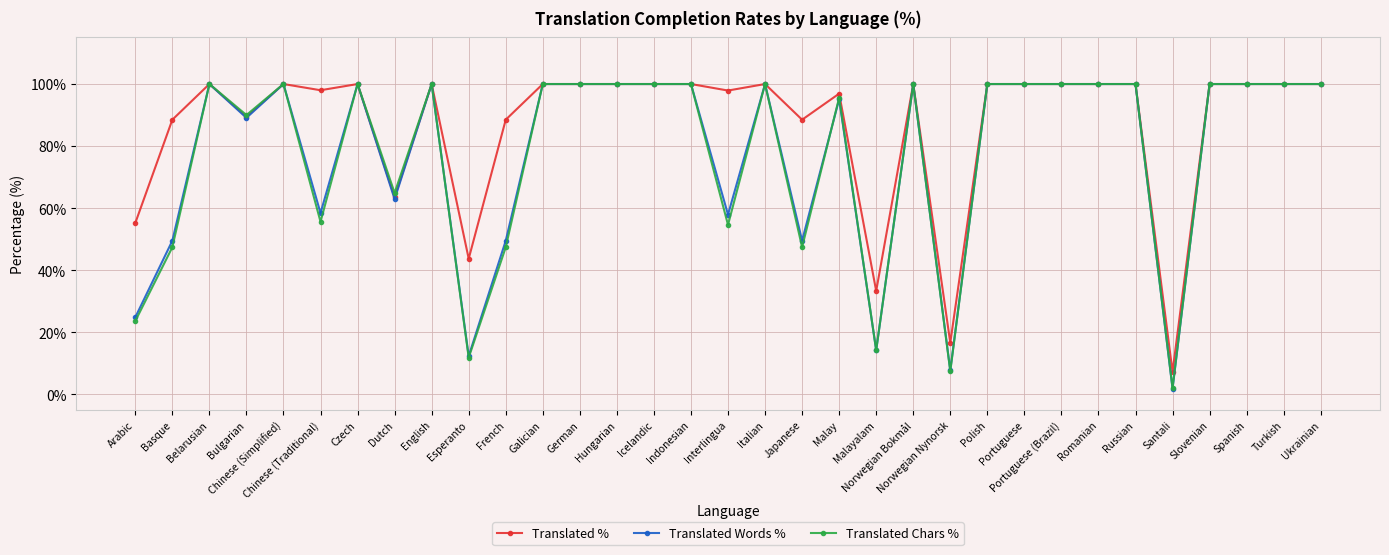

The Translated Words % series shows 5.6 at Arabic. True or false?

False